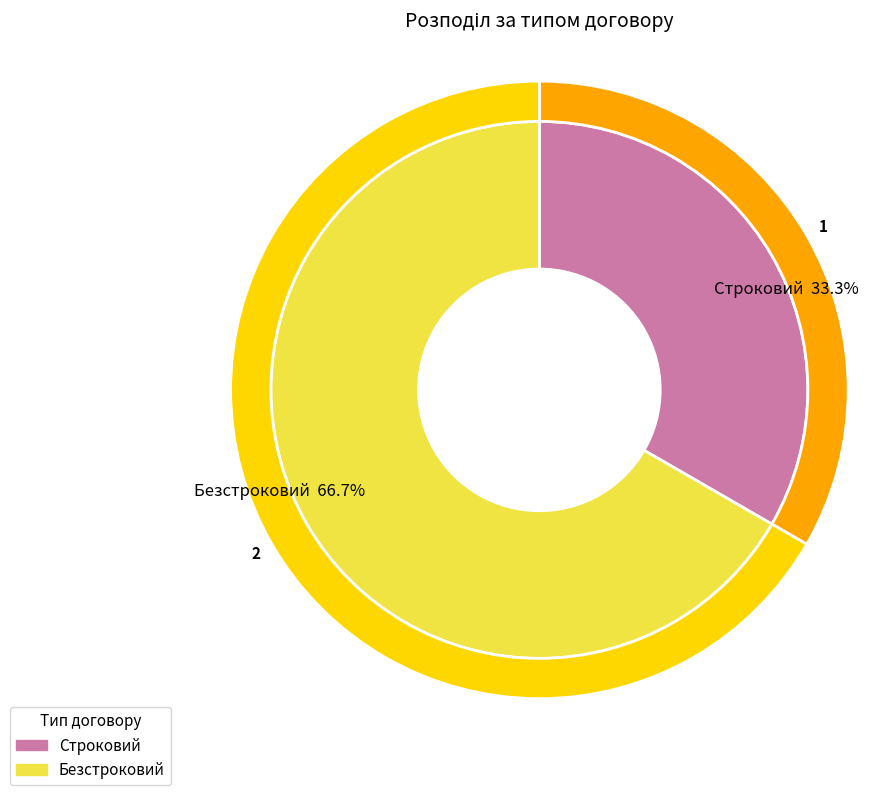

Between Безстроковий and Строковий, which is larger?

Безстроковий